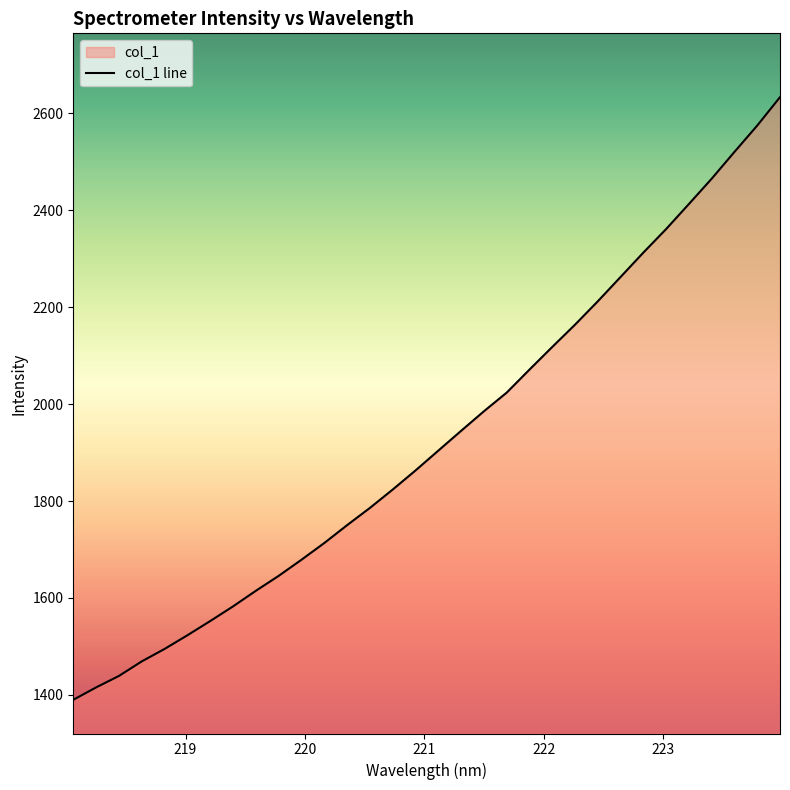

What is the maximum value shown in the chart?

2633.2